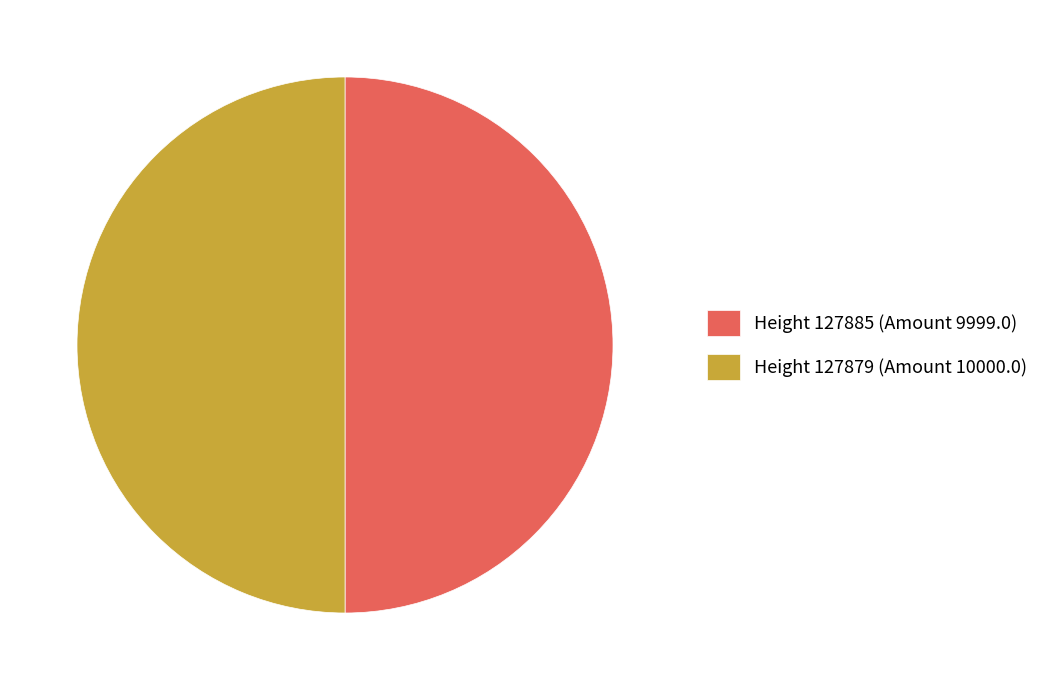

What is the ratio of the value at Height 127885 (Amount 9999.0) to the value at Height 127879 (Amount 10000.0)?

1.0